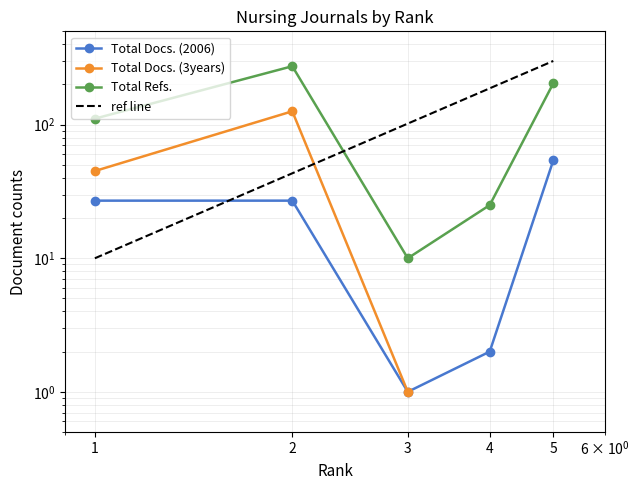

What is the minimum value for Total Refs.?

10